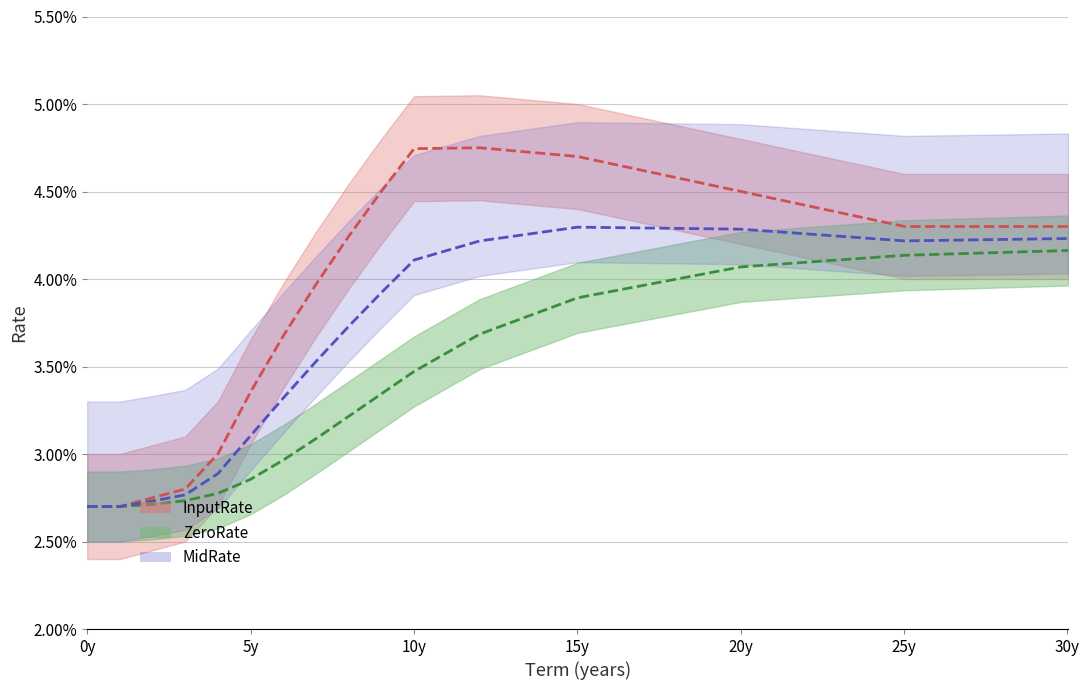

Which series ends up on top after the final intersection of ZeroRate and InputRate?

InputRate